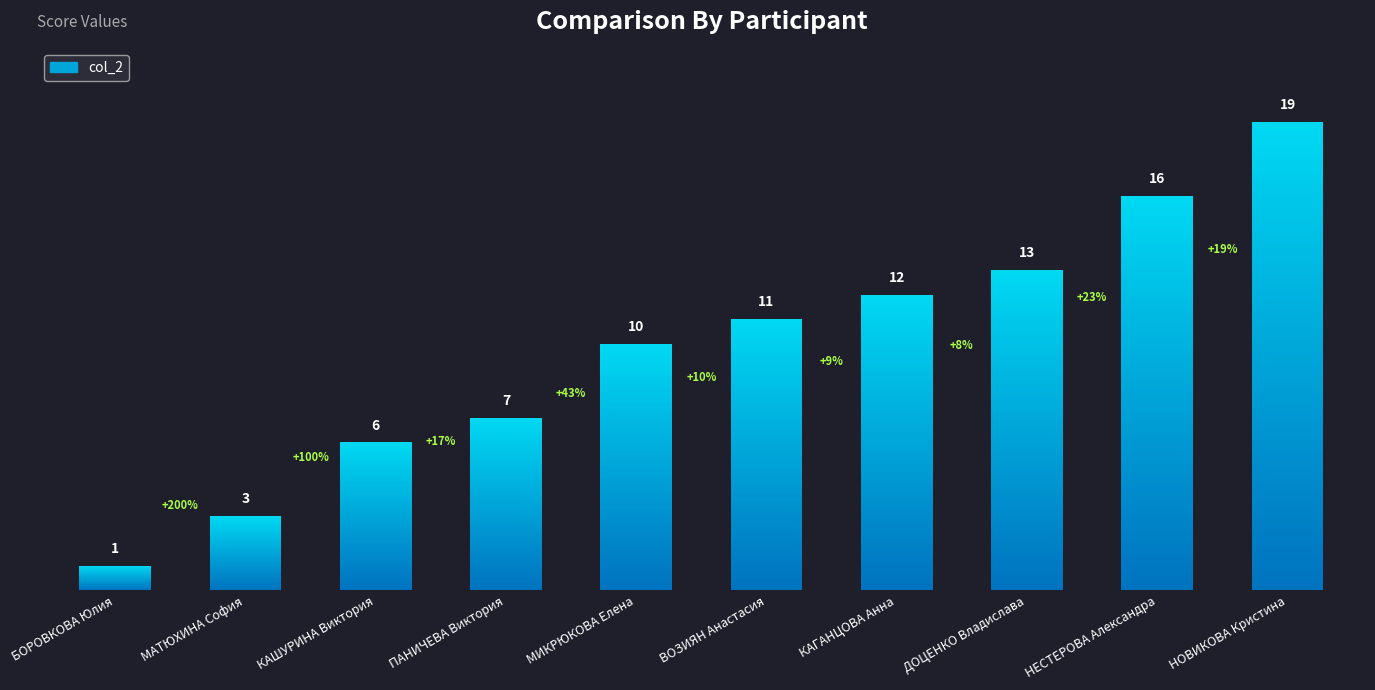

Where does the data first go above 11?

КАГАНЦОВА Анна